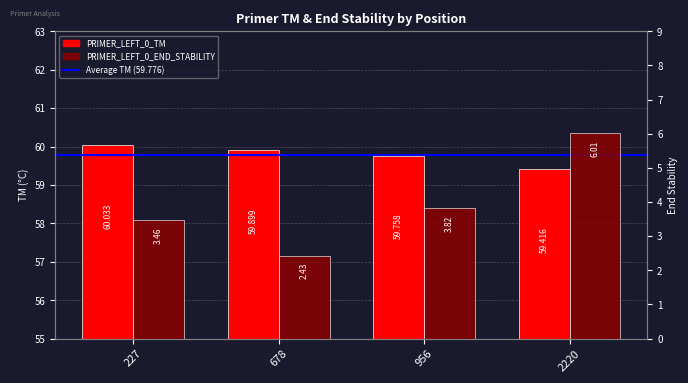

What is the difference between the highest and lowest values at 678?

57.5